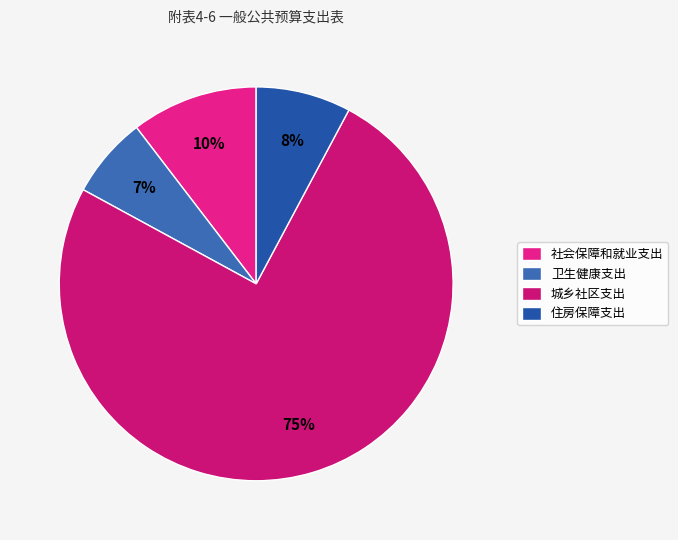

To the nearest percent, what is the average slice percentage?

25%